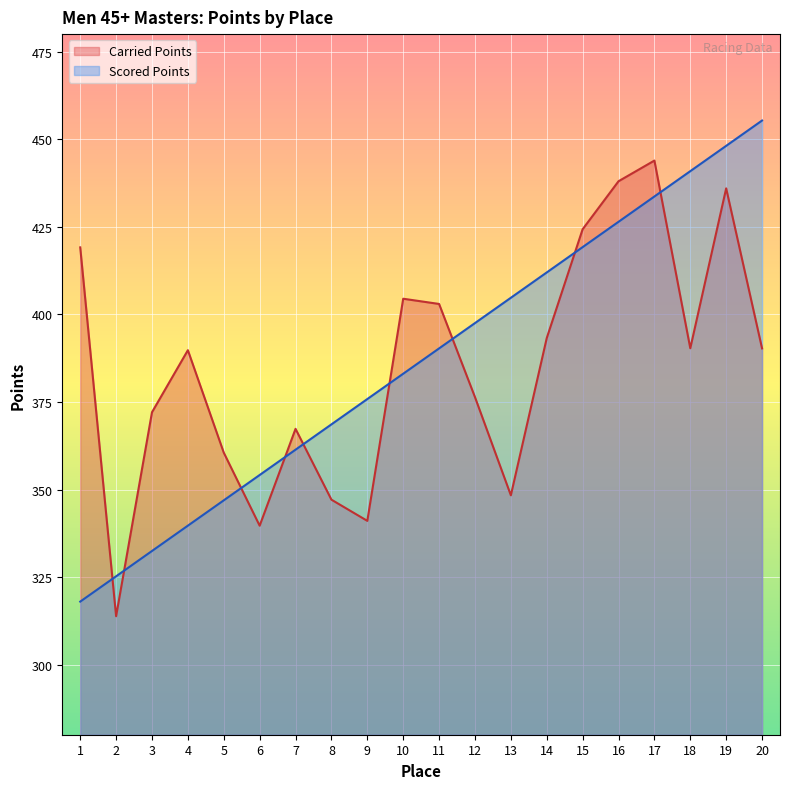

What is the difference between the maximum and minimum values in the Scored Points series?

137.3